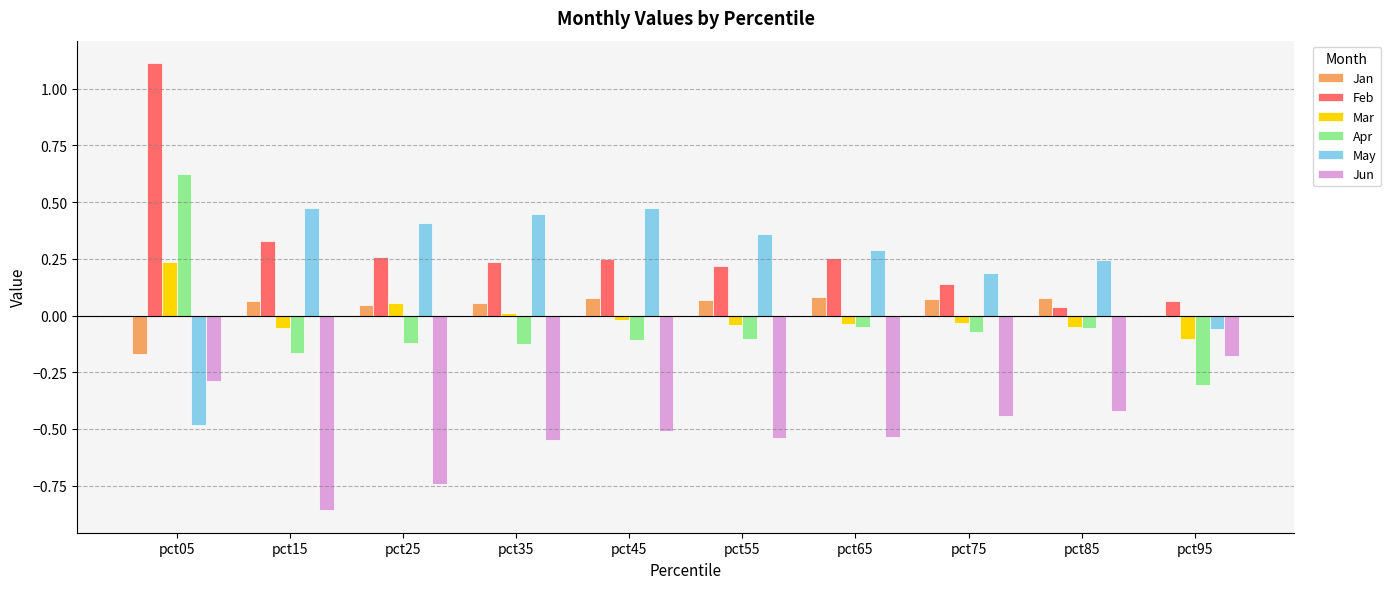

What is the sum of all May values?

2.3